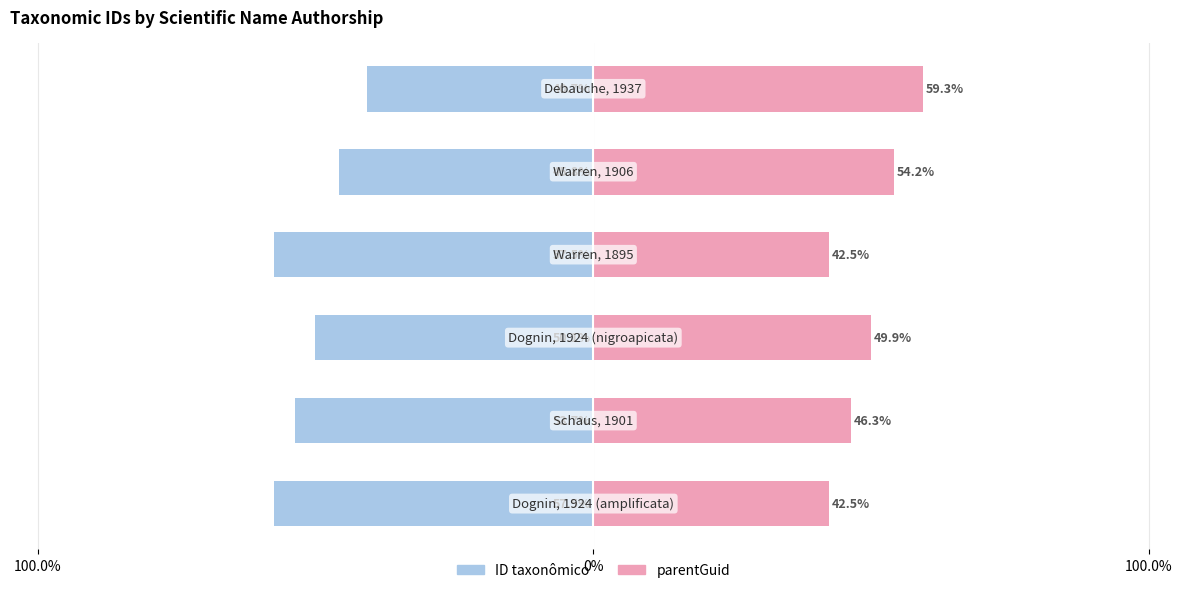

True or false: parentGuid has a value of 42.5 at 3.

True